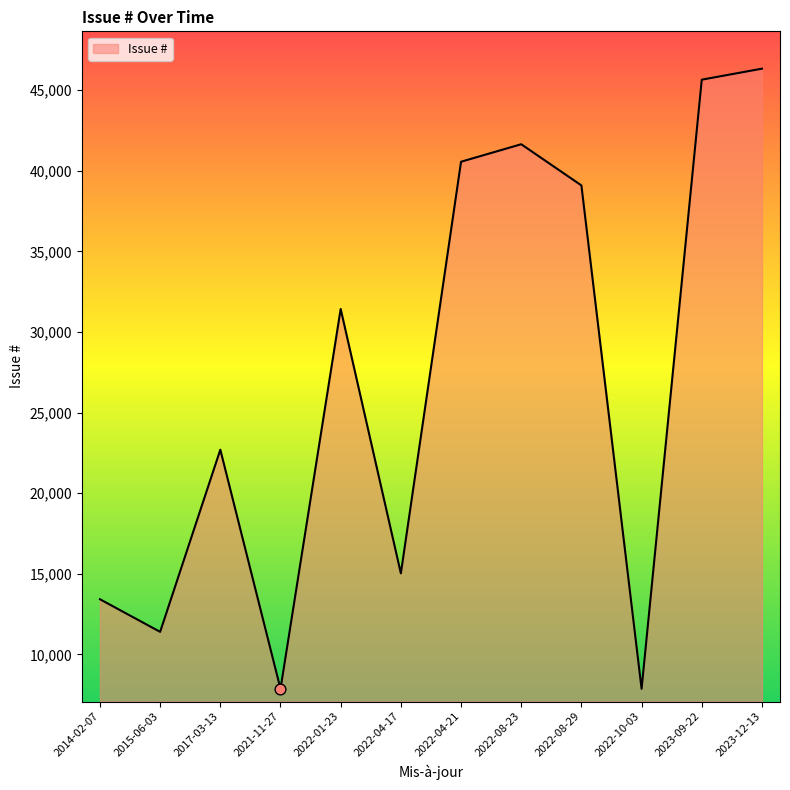

What is the change in value from 2021-11-27 to 2022-01-23?

+23572